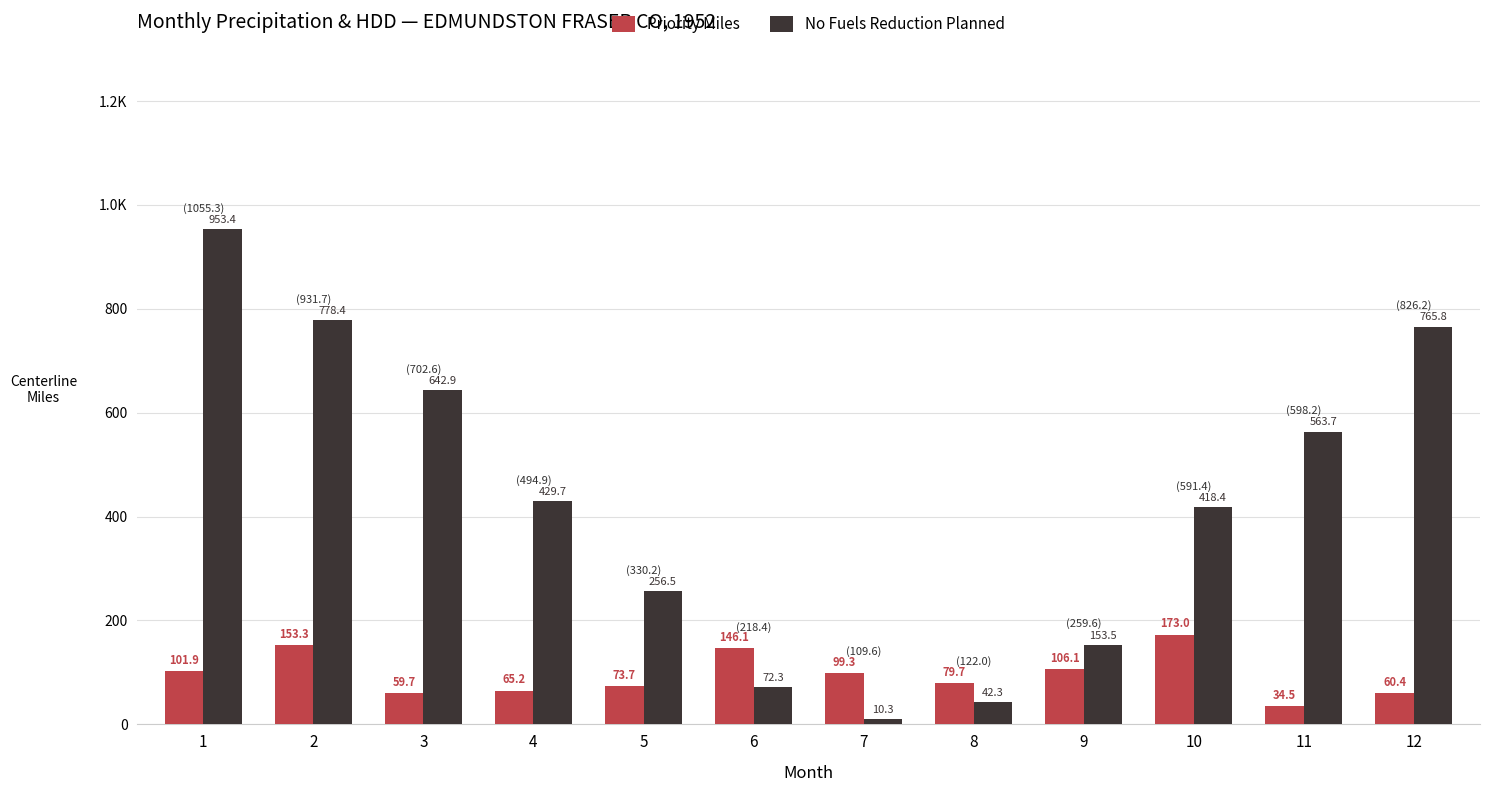

What is the sum of the No Fuels Reduction Planned values at 1 and 2?

1731.8